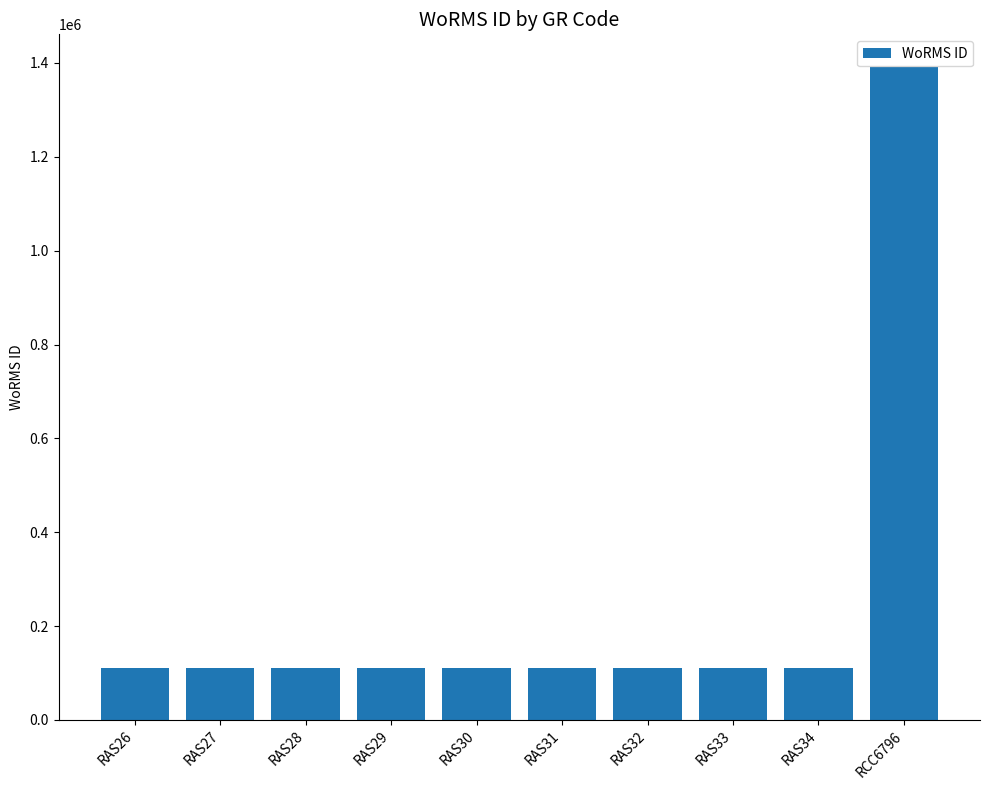

What is the sum of all values?

2392629